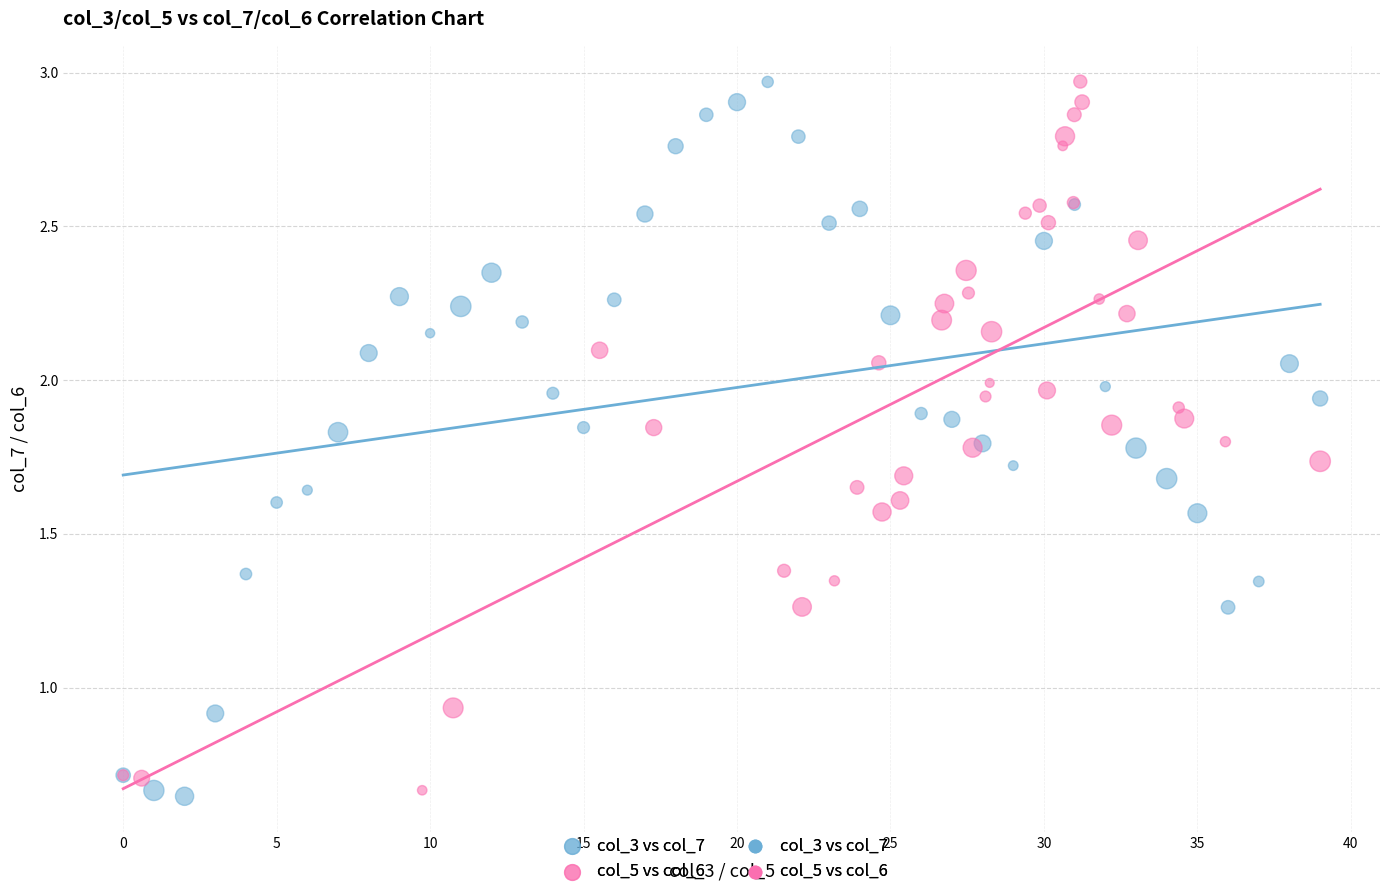

Which series has the largest Y range (max minus min)?

col_3 vs col_7